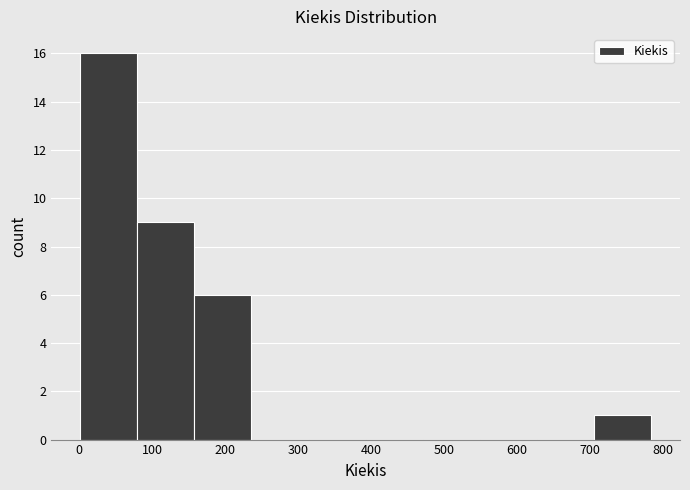

Reading left to right, transcribe this chart: for each bar, give the range it covers on the x-axis and its height. Neither the bar edges nor the heights are printed on the chart, so give them approximately, as read against the axes.

0 to 80: 16
80 to 160: 9
160 to 240: 6
240 to 310: 0
310 to 390: 0
390 to 470: 0
470 to 550: 0
550 to 630: 0
630 to 710: 0
710 to 780: 1